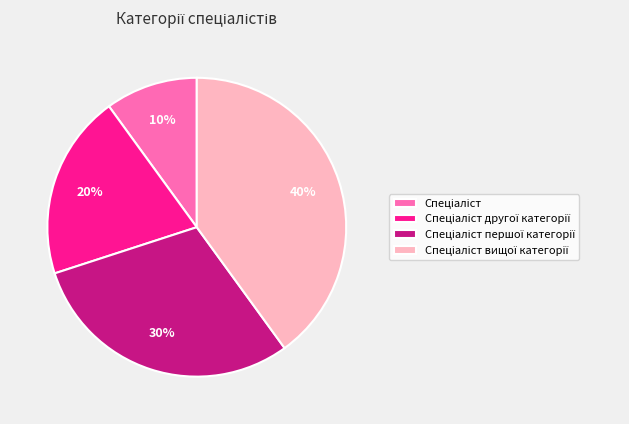

Is there any slice that represents more than half of the pie?

No